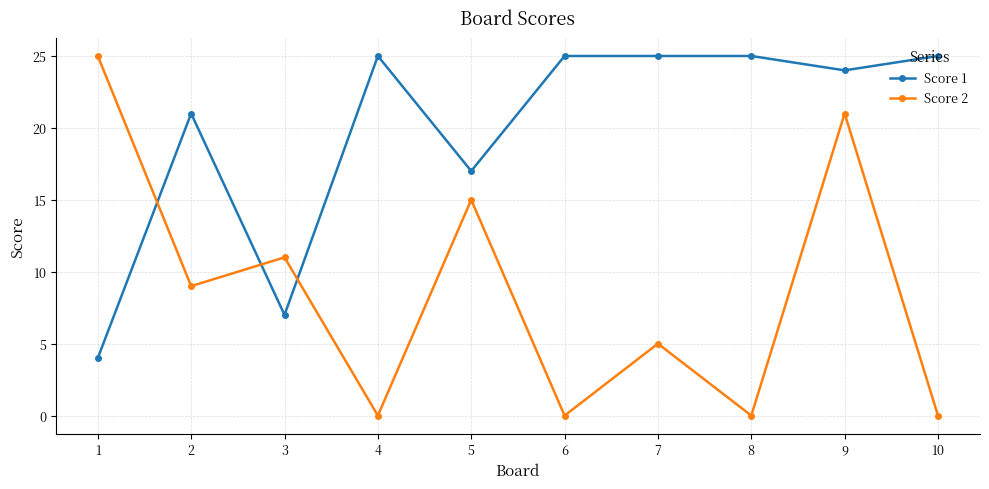

Which series has the widest spread of values?

Score 2